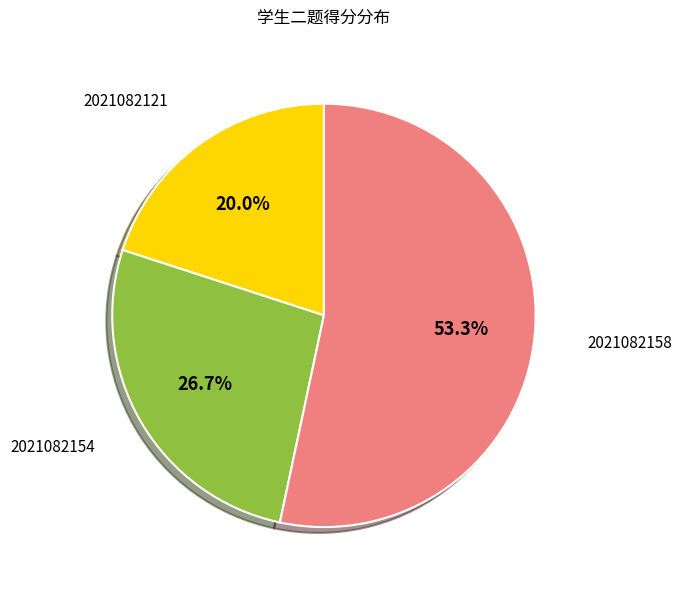

To the nearest percent, what percentage of the pie is 2021082121?

20%